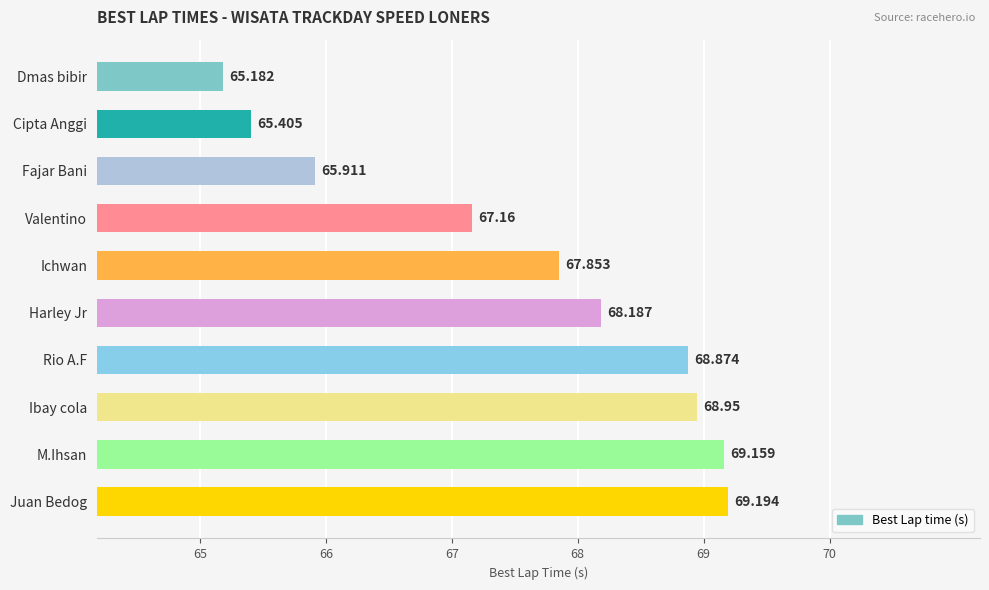

Between Juan Bedog and Harley Jr, which is larger?

Juan Bedog